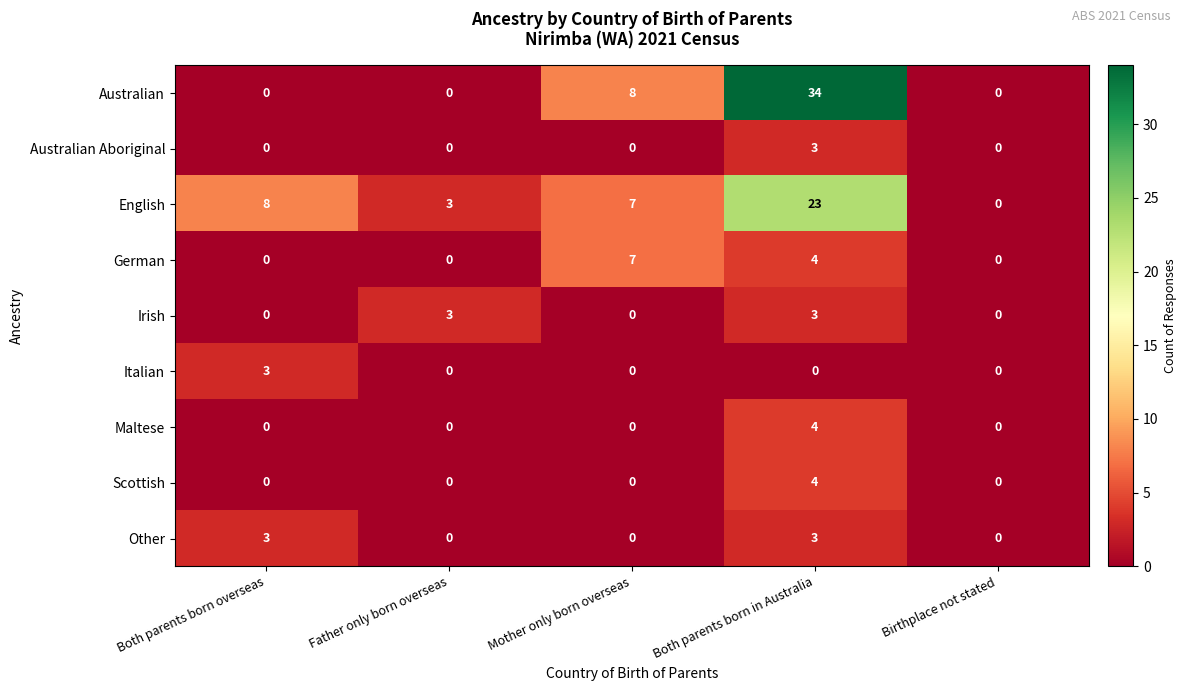

List the labels in order of English value, largest first.

Both parents born in Australia, Both parents born overseas, Mother only born overseas, Father only born overseas, Birthplace not stated